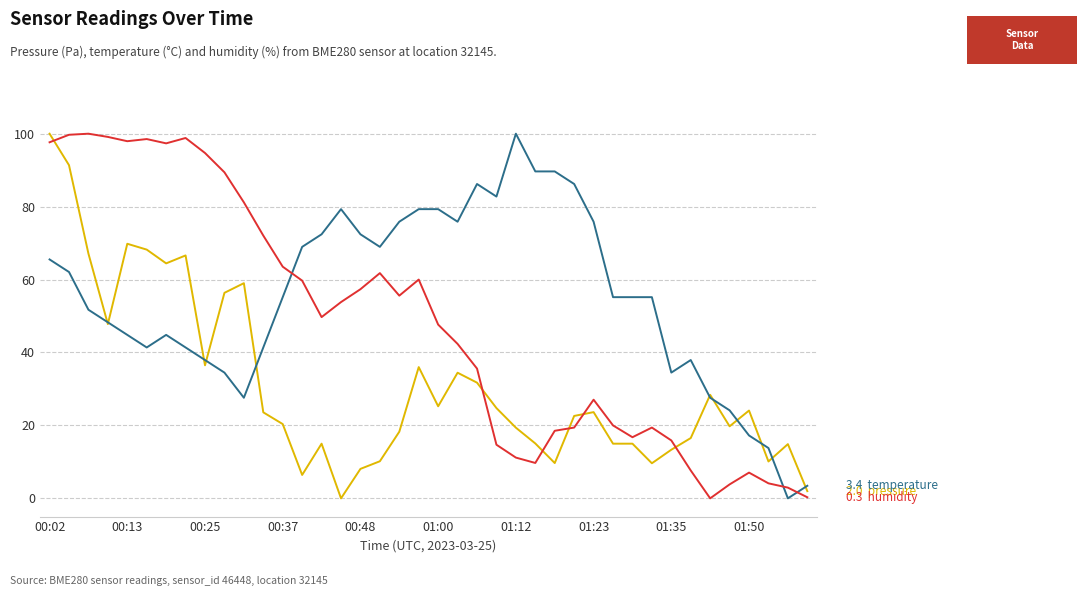

What is the maximum value shown in the chart?

100.0